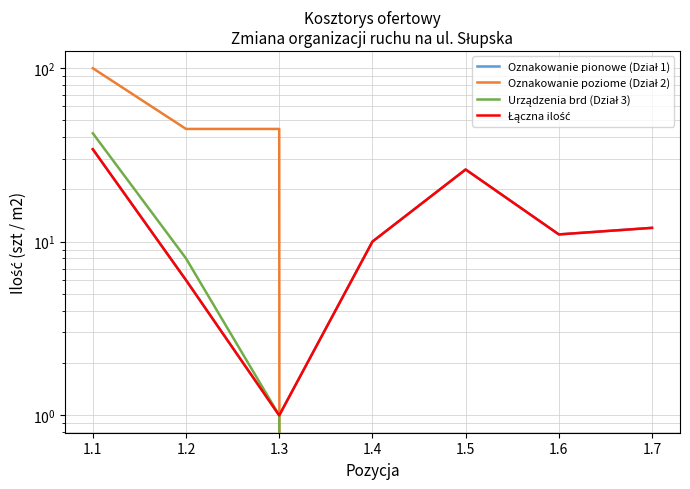

At how many categories does at least one series exceed 84?

1